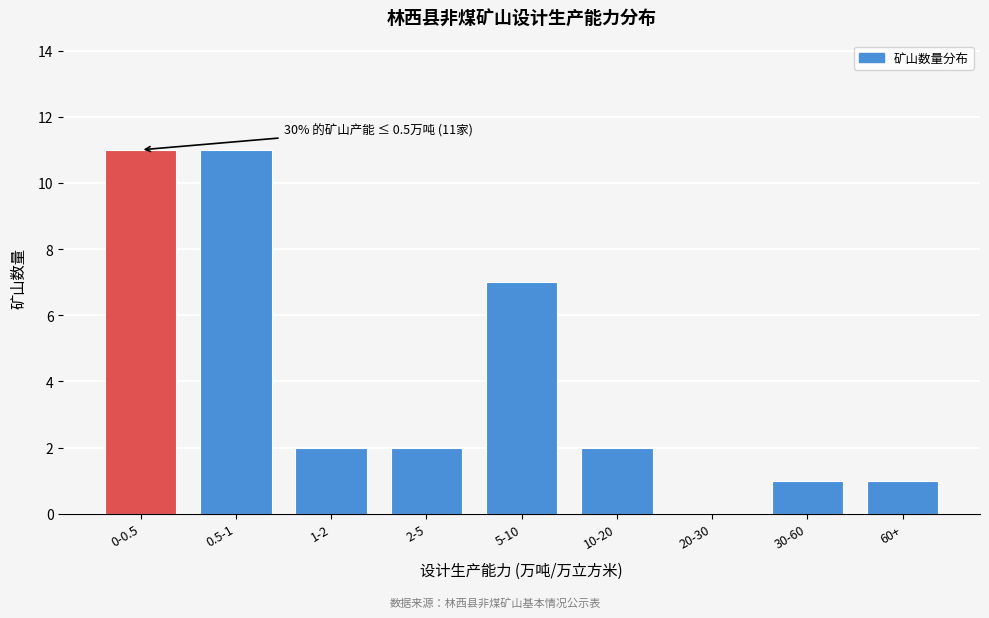

Reading left to right, list all the values displayed in this chart.

0-0.5=11	0.5-1=11	1-2=2	2-5=2	5-10=7	10-20=2	20-30=0	30-60=1	60+=1